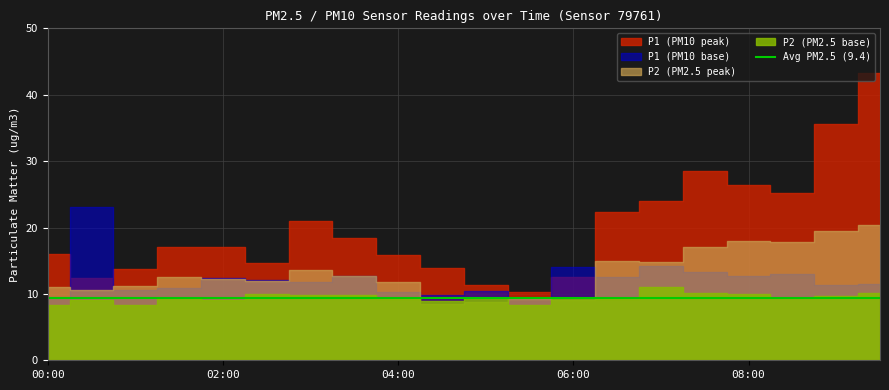

Which series has the largest total across all categories?

P1_peak